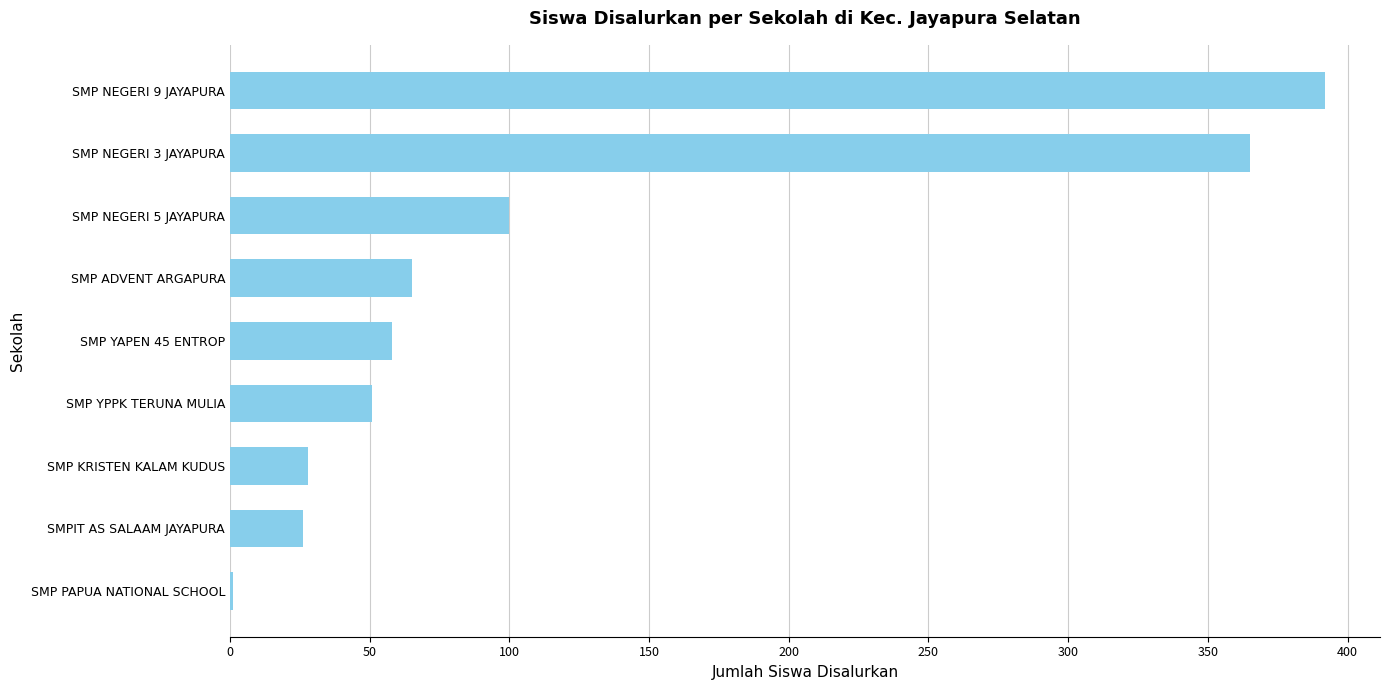

True or false: the data shows 65 at SMP ADVENT ARGAPURA.

True